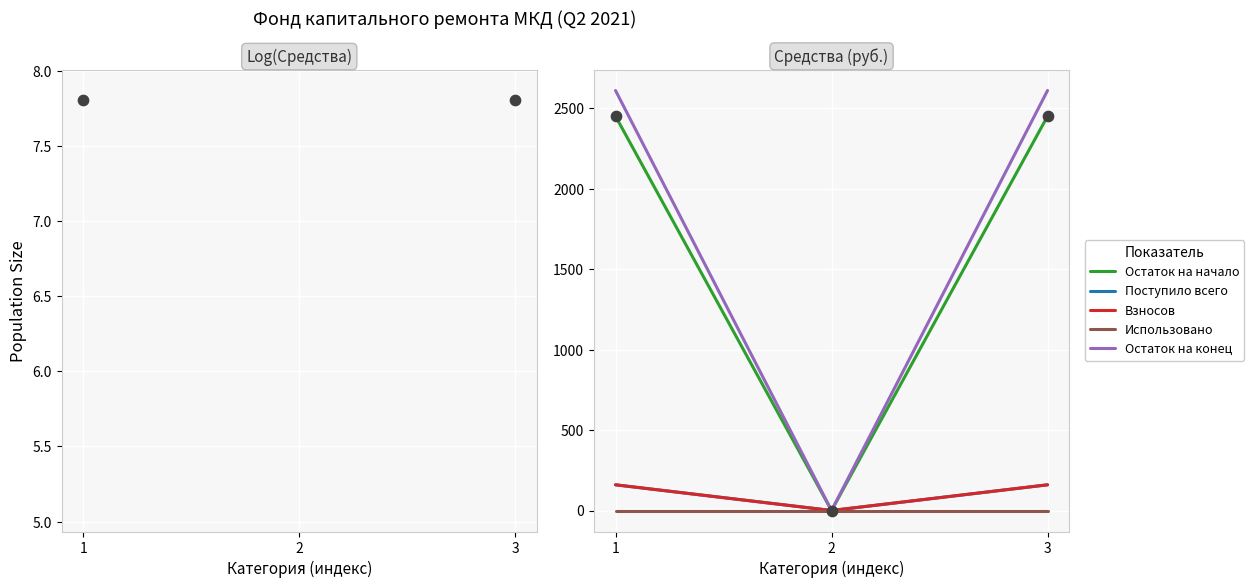

At which category is the sum across all series the highest?

1